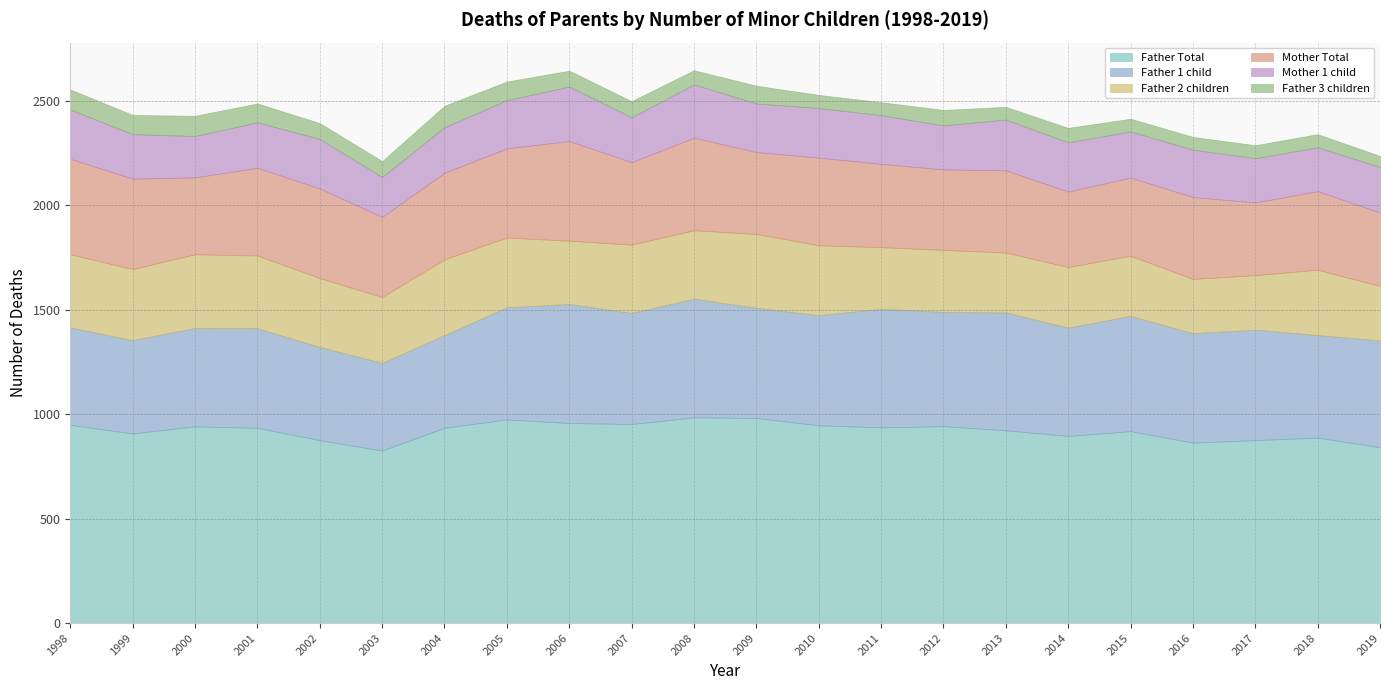

Reading left to right, transcribe all the data shown in this chart.

Father Total: 1998=949	1999=908	2000=942	2001=935	2002=876	2003=826	2004=935	2005=975	2006=958	2007=953	2008=985	2009=982	2010=947	2011=937	2012=943	2013=923	2014=896	2015=919	2016=864	2017=876	2018=888	2019=842
Father 1 child: 1998=467	1999=447	2000=471	2001=477	2002=446	2003=420	2004=444	2005=537	2006=570	2007=532	2008=568	2009=528	2010=527	2011=568	2012=547	2013=564	2014=519	2015=552	2016=524	2017=529	2018=491	2019=511
Father 2 children: 1998=350	1999=340	2000=353	2001=348	2002=330	2003=315	2004=363	2005=334	2006=303	2007=327	2008=328	2009=353	2010=335	2011=295	2012=297	2013=287	2014=290	2015=288	2016=260	2017=261	2018=313	2019=261
Mother Total: 1998=457	1999=433	2000=368	2001=420	2002=429	2003=384	2004=414	2005=427	2006=477	2007=395	2008=443	2009=392	2010=420	2011=399	2012=385	2013=394	2014=361	2015=374	2016=392	2017=348	2018=376	2019=352
Mother 1 child: 1998=236	1999=213	2000=198	2001=218	2002=237	2003=191	2004=218	2005=231	2006=261	2007=215	2008=255	2009=233	2010=237	2011=233	2012=211	2013=243	2014=236	2015=221	2016=227	2017=212	2018=210	2019=218
Father 3 children: 1998=96	1999=92	2000=97	2001=90	2002=76	2003=76	2004=103	2005=89	2006=76	2007=77	2008=68	2009=85	2010=63	2011=62	2012=74	2013=61	2014=69	2015=61	2016=61	2017=62	2018=63	2019=53